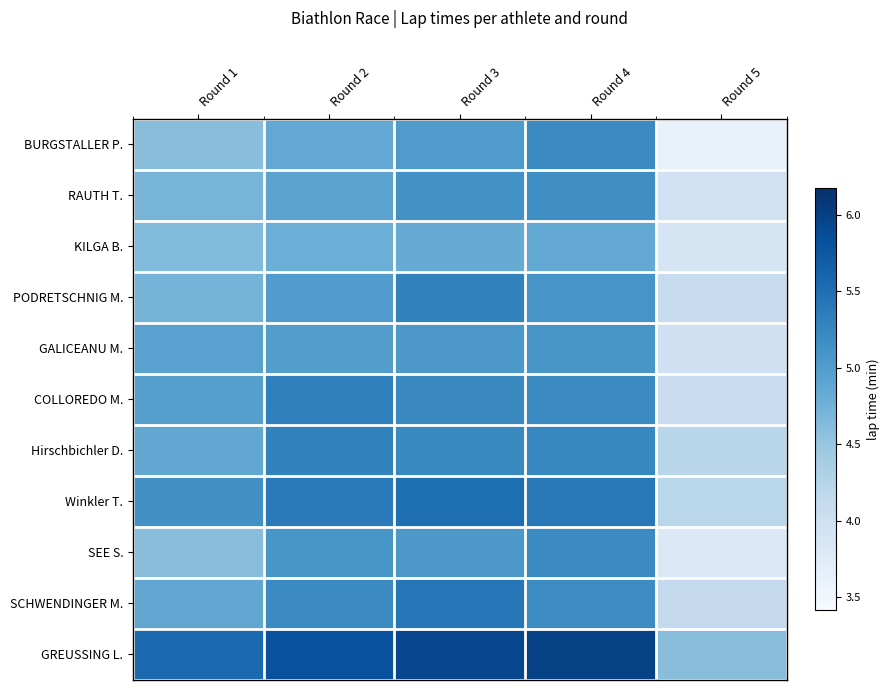

Reading left to right, list all the values displayed in this chart.

BURGSTALLER P.: Round 1=4.6	Round 2=4.9	Round 3=5.0	Round 4=5.2	Round 5=3.6
RAUTH T.: Round 1=4.7	Round 2=4.9	Round 3=5.1	Round 4=5.2	Round 5=4.0
KILGA B.: Round 1=4.6	Round 2=4.8	Round 3=4.8	Round 4=4.8	Round 5=3.9
PODRETSCHNIG M.: Round 1=4.7	Round 2=5.0	Round 3=5.3	Round 4=5.1	Round 5=4.1
GALICEANU M.: Round 1=4.9	Round 2=5.0	Round 3=5.1	Round 4=5.1	Round 5=4.0
COLLOREDO M.: Round 1=5.0	Round 2=5.3	Round 3=5.2	Round 4=5.2	Round 5=4.0
Hirschbichler D.: Round 1=4.9	Round 2=5.3	Round 3=5.2	Round 4=5.2	Round 5=4.2
Winkler T.: Round 1=5.1	Round 2=5.4	Round 3=5.5	Round 4=5.4	Round 5=4.2
SEE S.: Round 1=4.6	Round 2=5.1	Round 3=5.1	Round 4=5.2	Round 5=3.8
SCHWENDINGER M.: Round 1=4.9	Round 2=5.2	Round 3=5.4	Round 4=5.2	Round 5=4.1
GREUSSING L.: Round 1=5.6	Round 2=5.8	Round 3=5.9	Round 4=6.0	Round 5=4.6